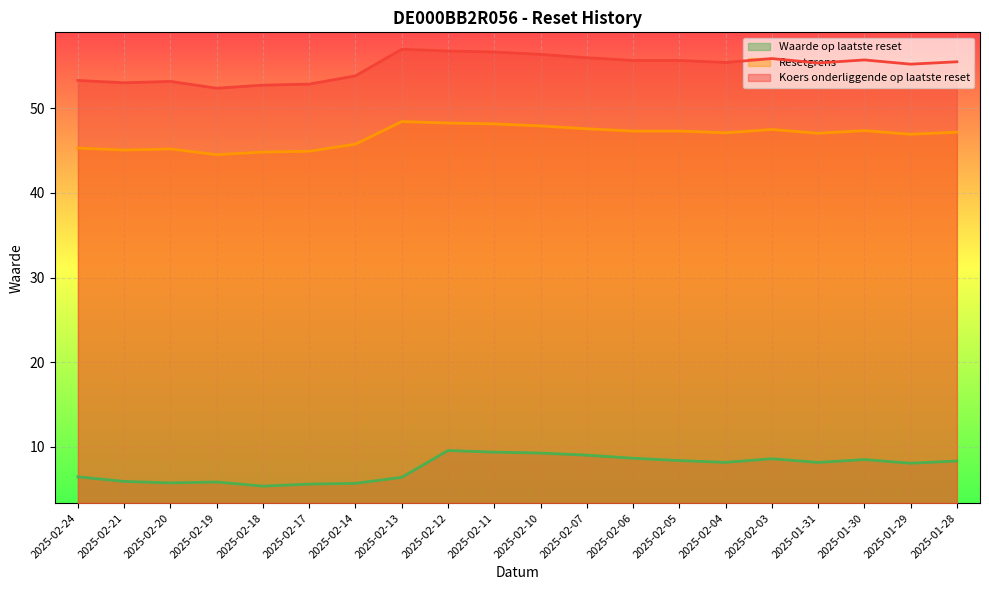

At which label does Koers onderliggende op laatste reset first exceed 55?

2025-02-13